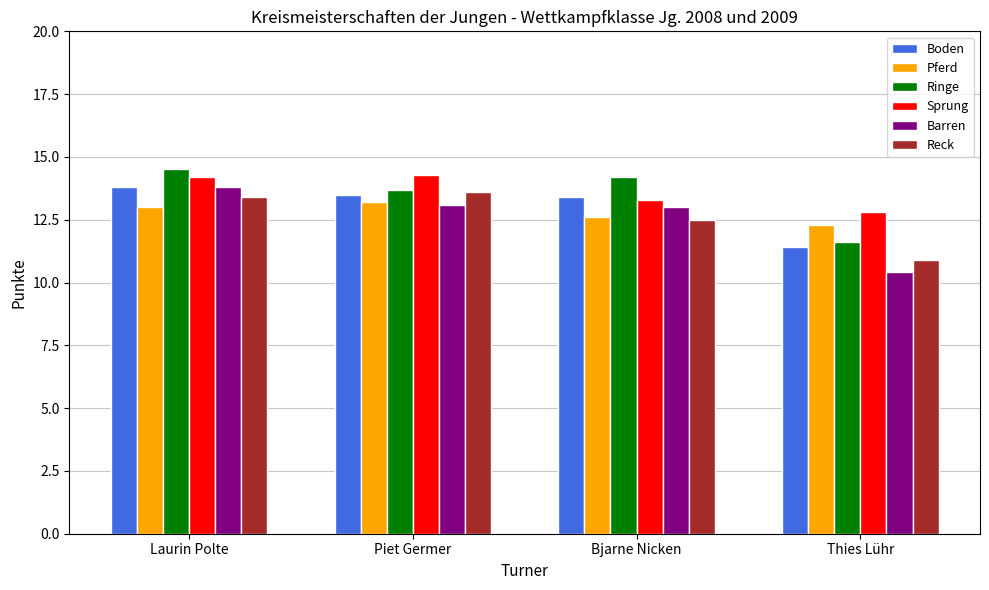

What is the difference between the highest and lowest values at Bjarne Nicken?

1.7